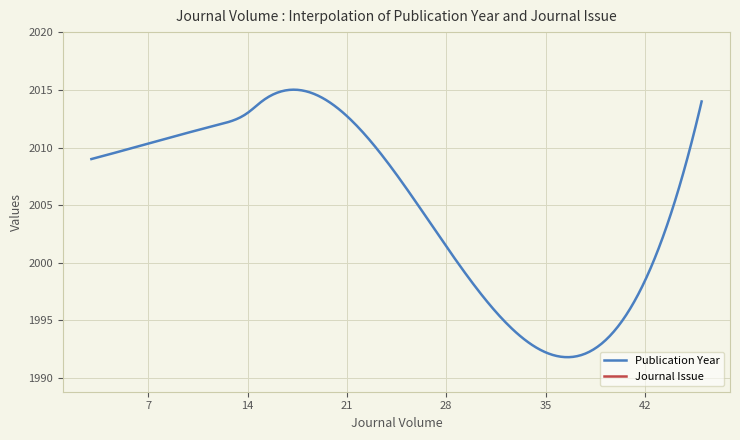

What is the highest value of the Publication Year series?

2015.0